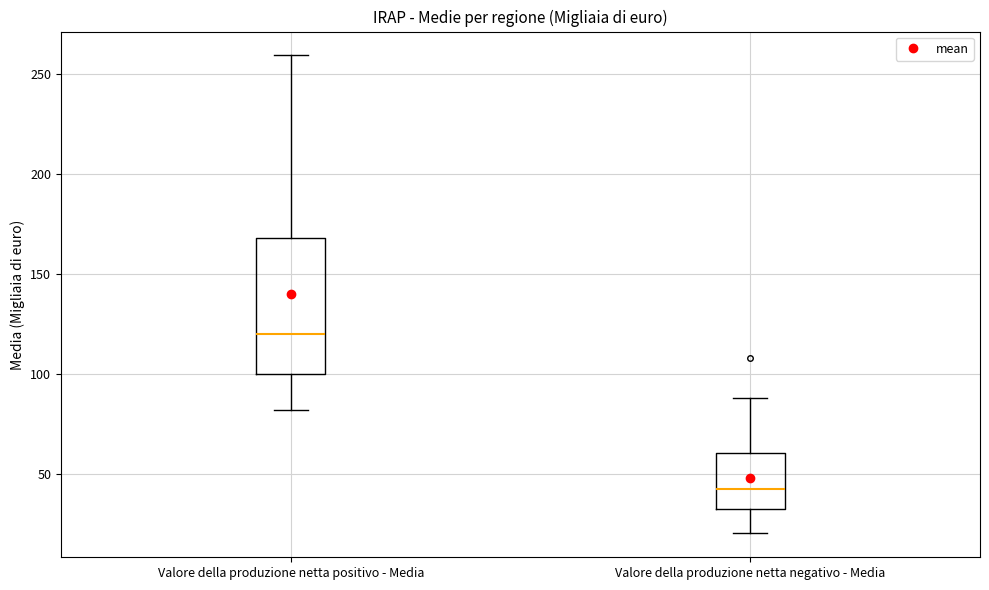

Reading left to right, transcribe this box plot: for each box, give where its median line is, the range the box spans, and where its two whiskers end, as read against the y-axis. The values are not printed on the chart, so give them approximately, as read against the axis.

Valore della produzione netta positivo - Media: median 120, box 100 to 170, whiskers 80 to 260
Valore della produzione netta negativo - Media: median 45, box 35 to 60, whiskers 20 to 90